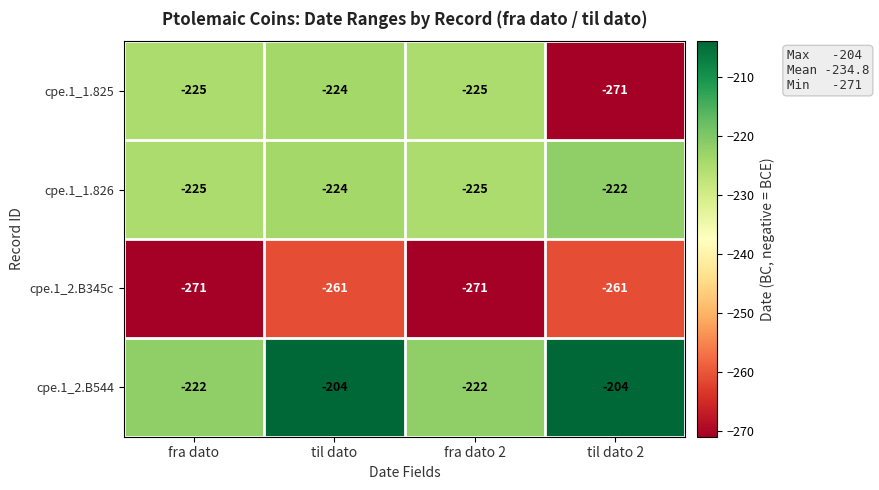

At which label does cpe.1_1.825 reach its peak?

til dato